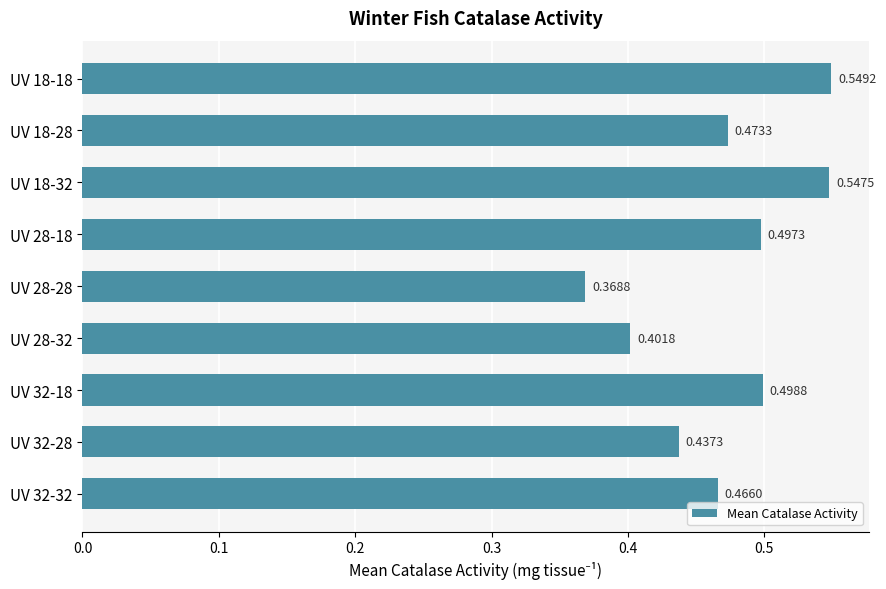

List the labels in order of value, smallest first.

UV 28-28, UV 28-32, UV 32-28, UV 32-32, UV 18-28, UV 28-18, UV 32-18, UV 18-32, UV 18-18